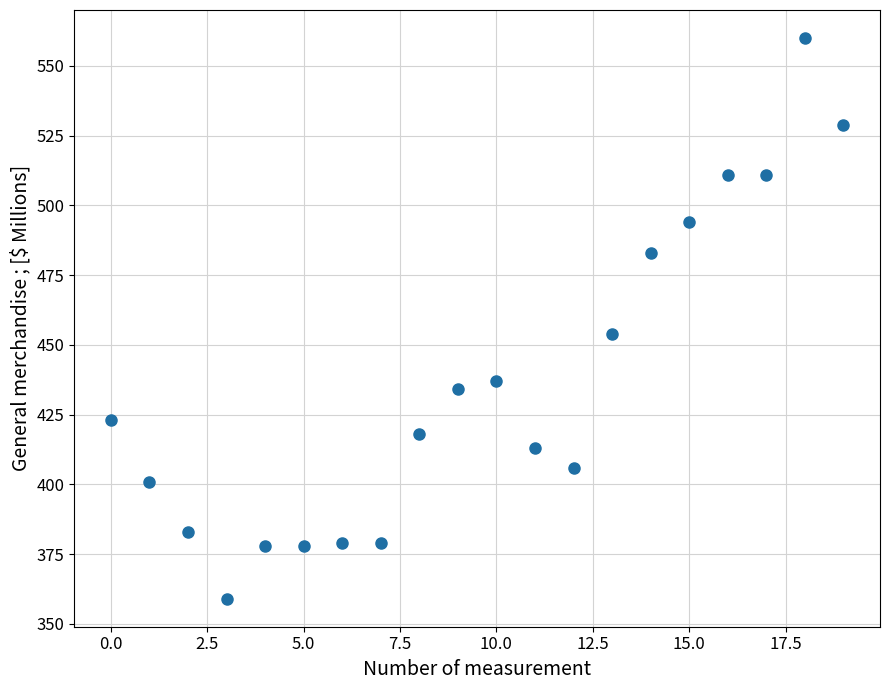

What is the range of Y values (max minus min)?

201